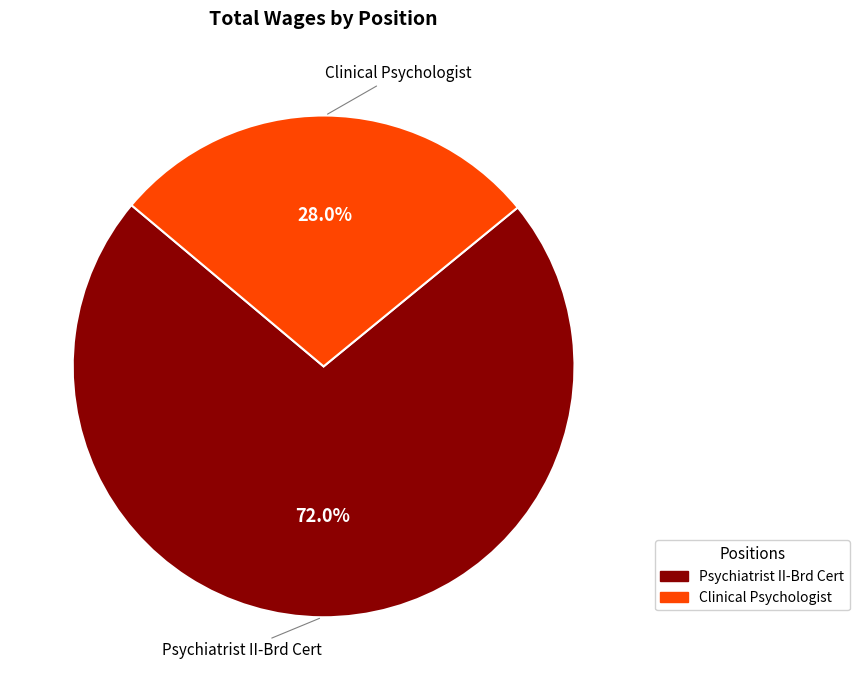

Does Clinical Psychologist represent more than half of the total?

No